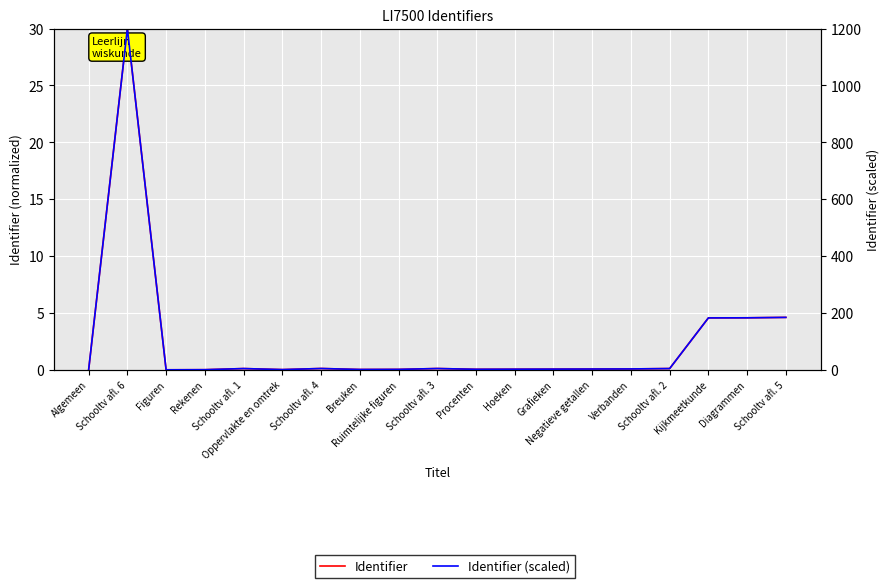

How many interior local valleys does the Identifier (scaled) series have?

4